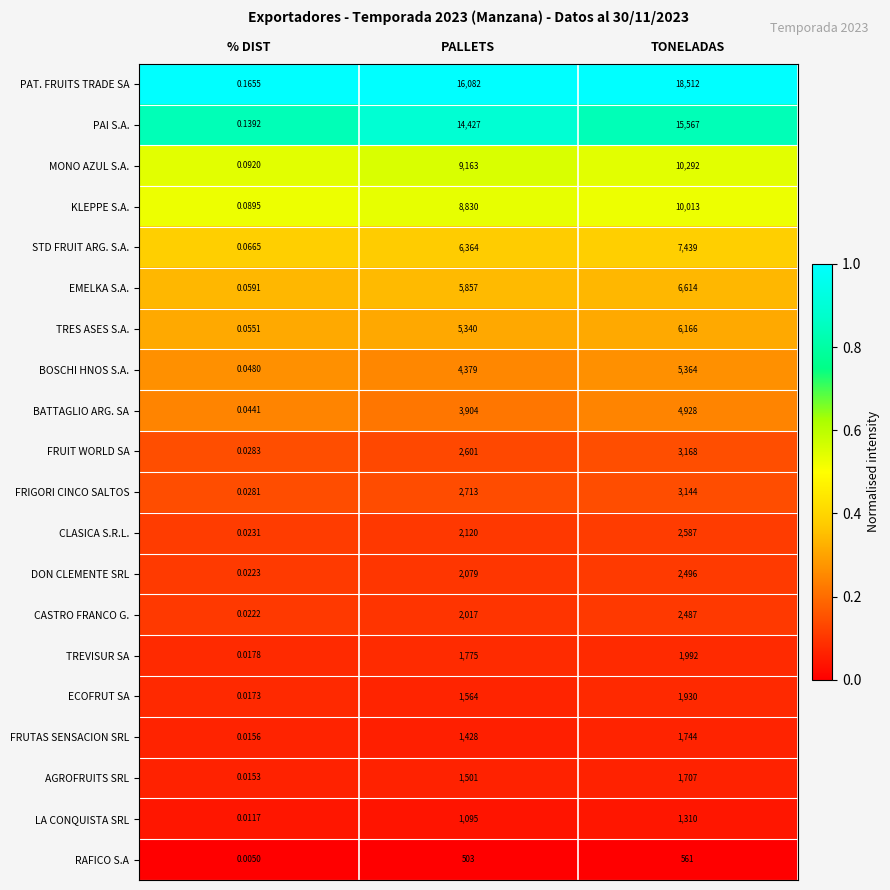

What is the difference between the highest and lowest values at TONELADAS?

17951.0